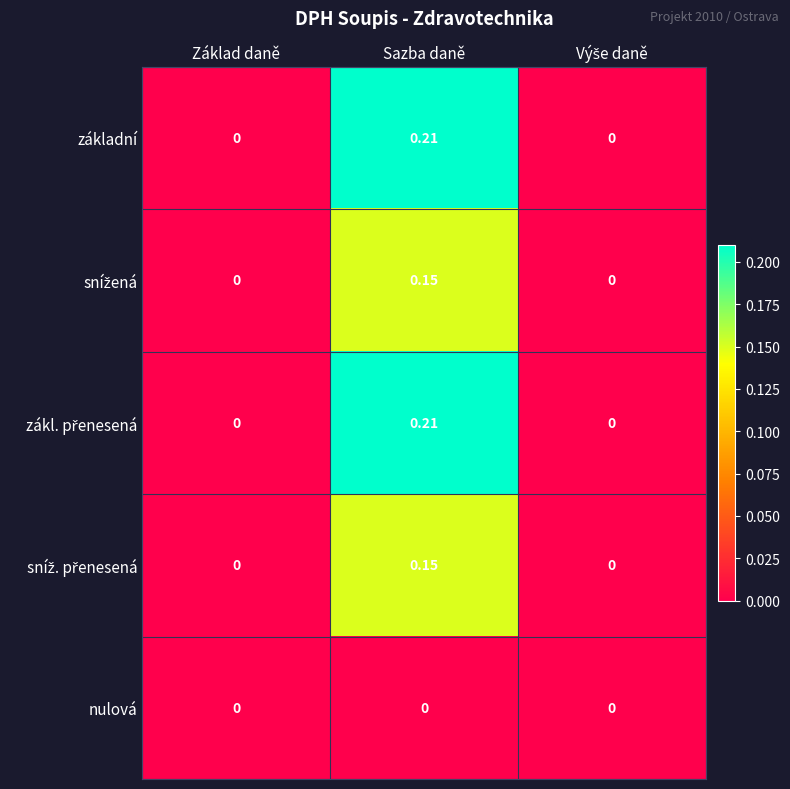

Which label corresponds to the largest value in the chart?

Sazba daně